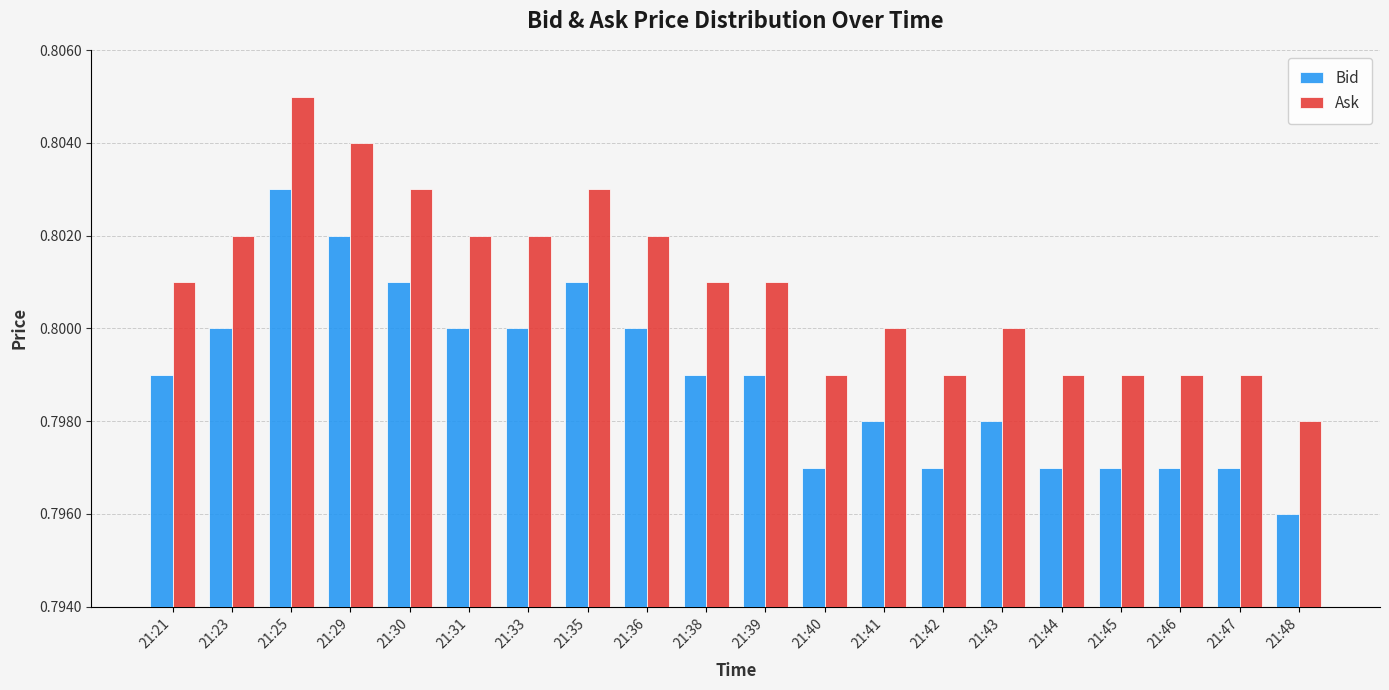

Rank the series by their average value, from highest to lowest.

Ask, Bid